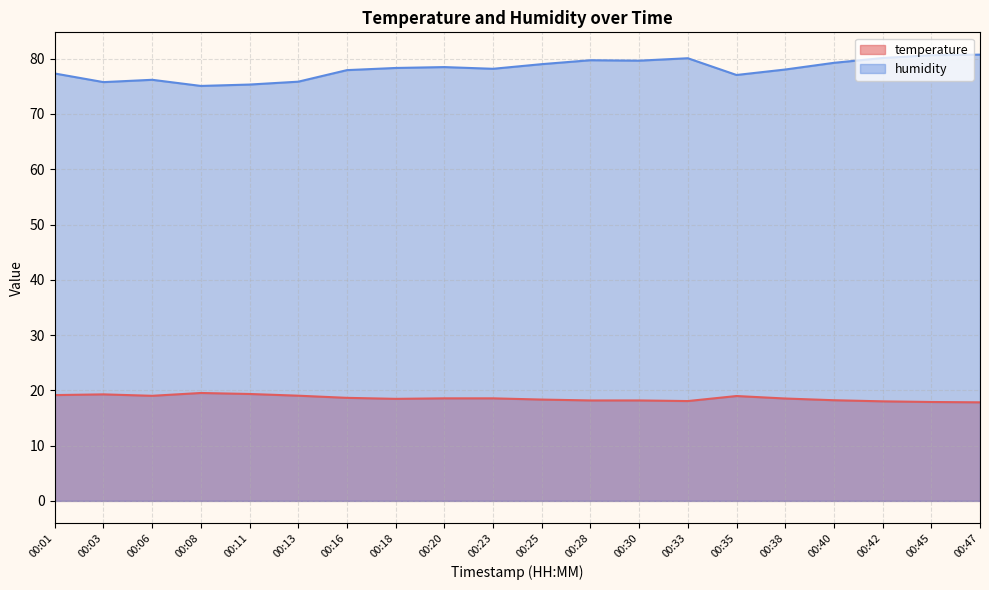

Reading right to left, transcribe all the data shown in this chart.

temperature: 00:47=17.8	00:45=17.9	00:42=18.0	00:40=18.2	00:38=18.5	00:35=19.0	00:33=18.1	00:30=18.2	00:28=18.2	00:25=18.3	00:23=18.6	00:20=18.6	00:18=18.5	00:16=18.6	00:13=19.0	00:11=19.3	00:08=19.5	00:06=19.0	00:03=19.3	00:01=19.1
humidity: 00:47=80.7	00:45=80.6	00:42=80.1	00:40=79.2	00:38=78.0	00:35=77.0	00:33=80.1	00:30=79.6	00:28=79.7	00:25=79.0	00:23=78.2	00:20=78.5	00:18=78.3	00:16=77.9	00:13=75.8	00:11=75.3	00:08=75.1	00:06=76.2	00:03=75.8	00:01=77.3